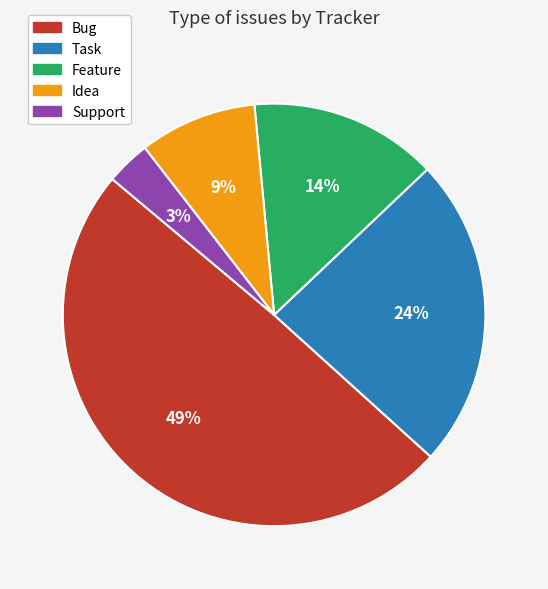

Between Task and Support, which is larger?

Task